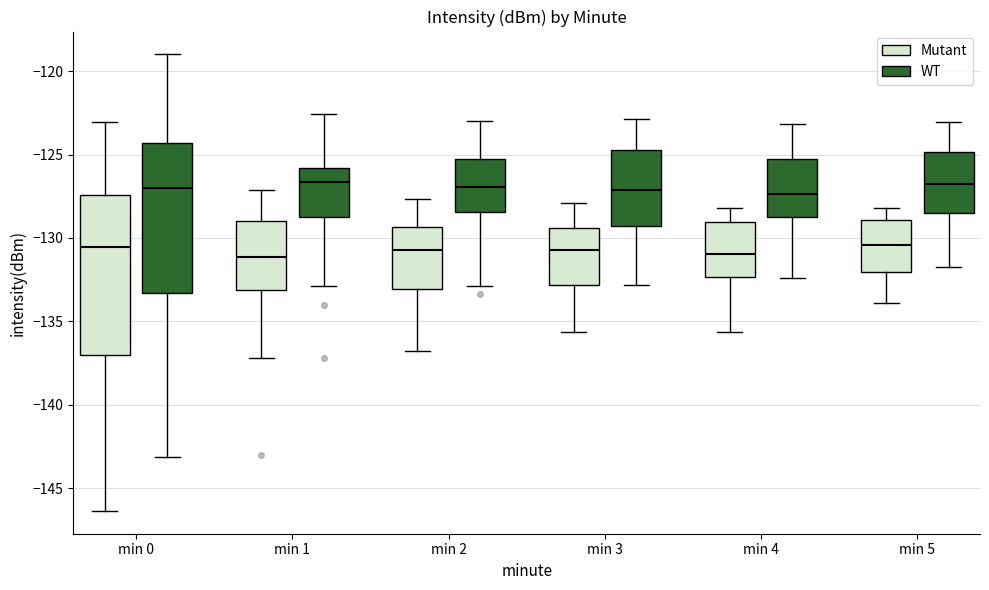

Where is the lower edge of the box for min 2 (Mutant) on the y-axis? The values are not printed on the chart, so give them approximately, as read against the axis.

-133.0